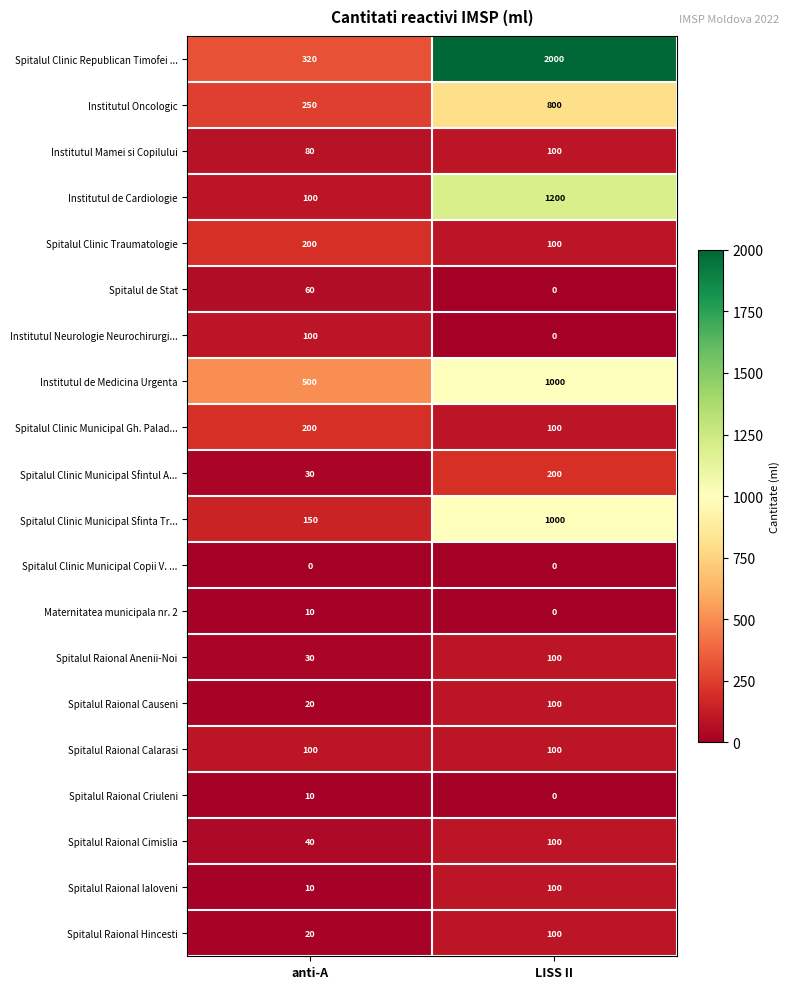

Which series has the largest total across all categories?

Spitalul Clinic Republican Timofei ...